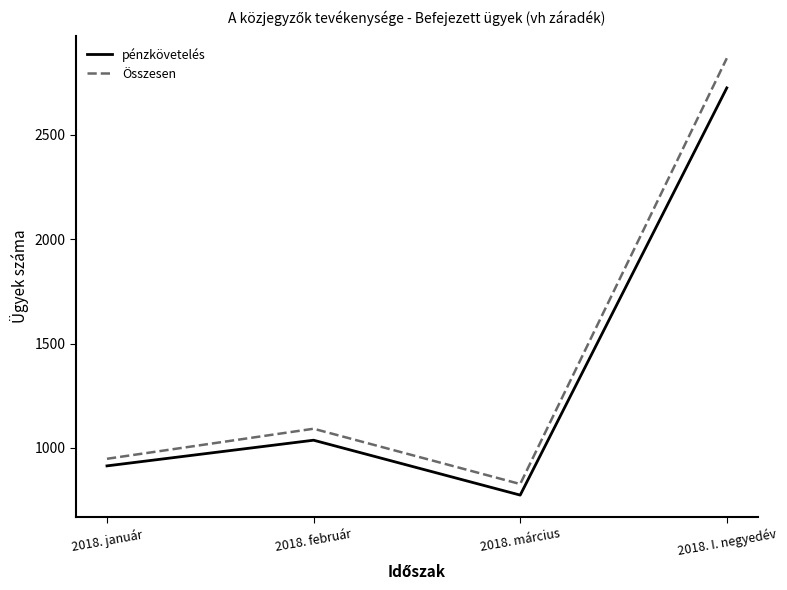

Rank the series by their maximum value, from lowest to highest.

pénzkövetelés, Összesen